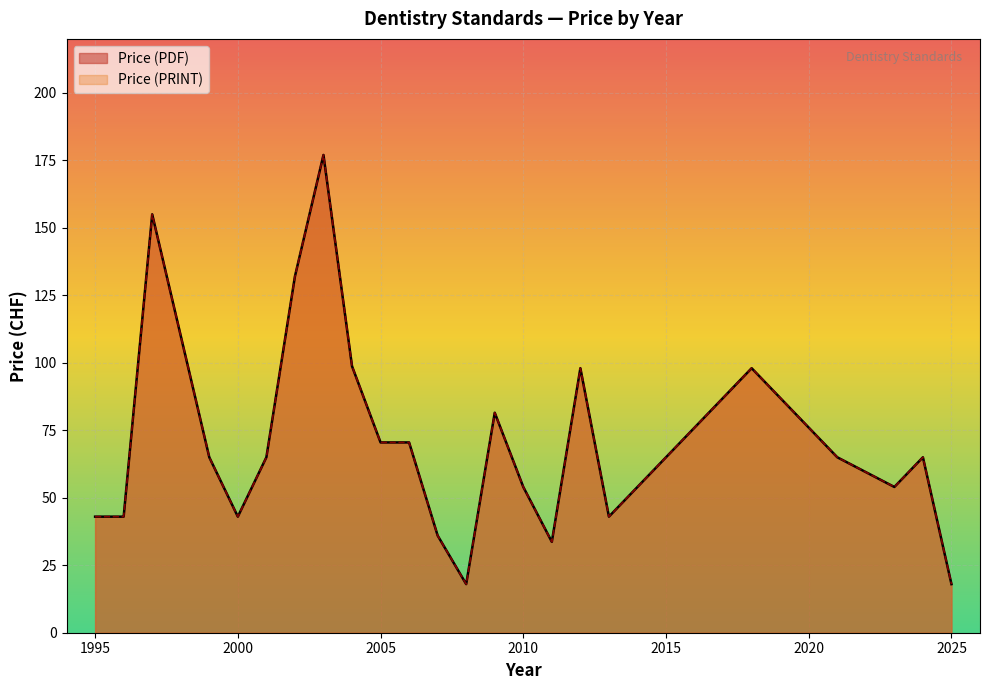

At which category does Price (PDF) reach its first local peak?

1997